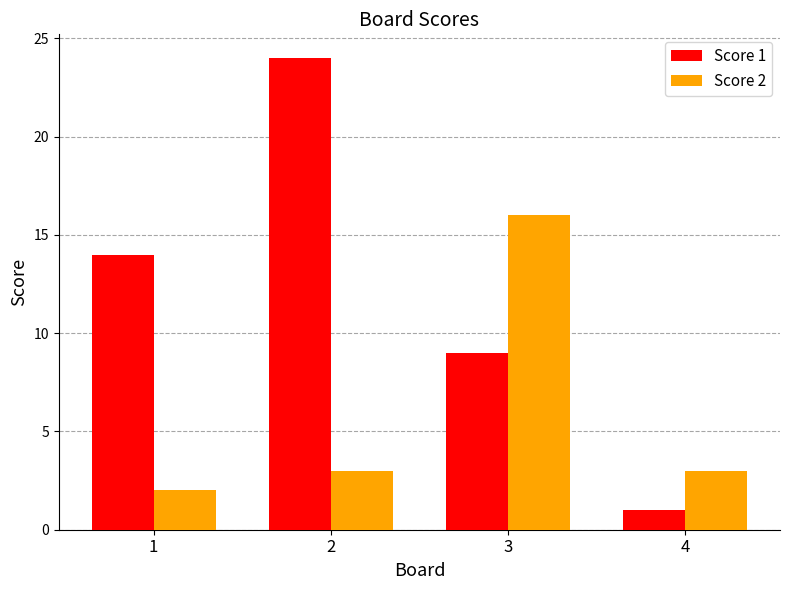

Between 1 and 3, which series saw the biggest shift?

Score 2